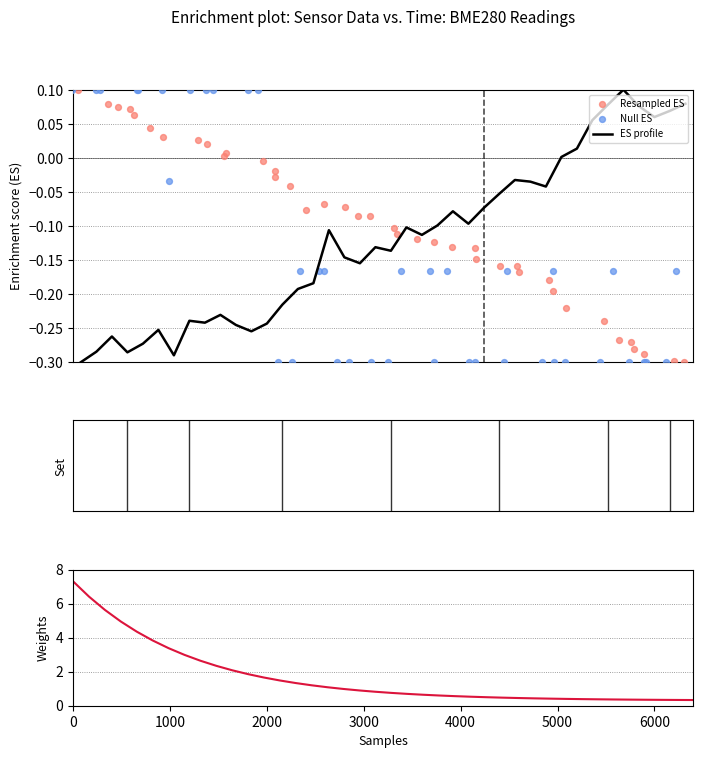

At how many categories does at least one series exceed 1?

17